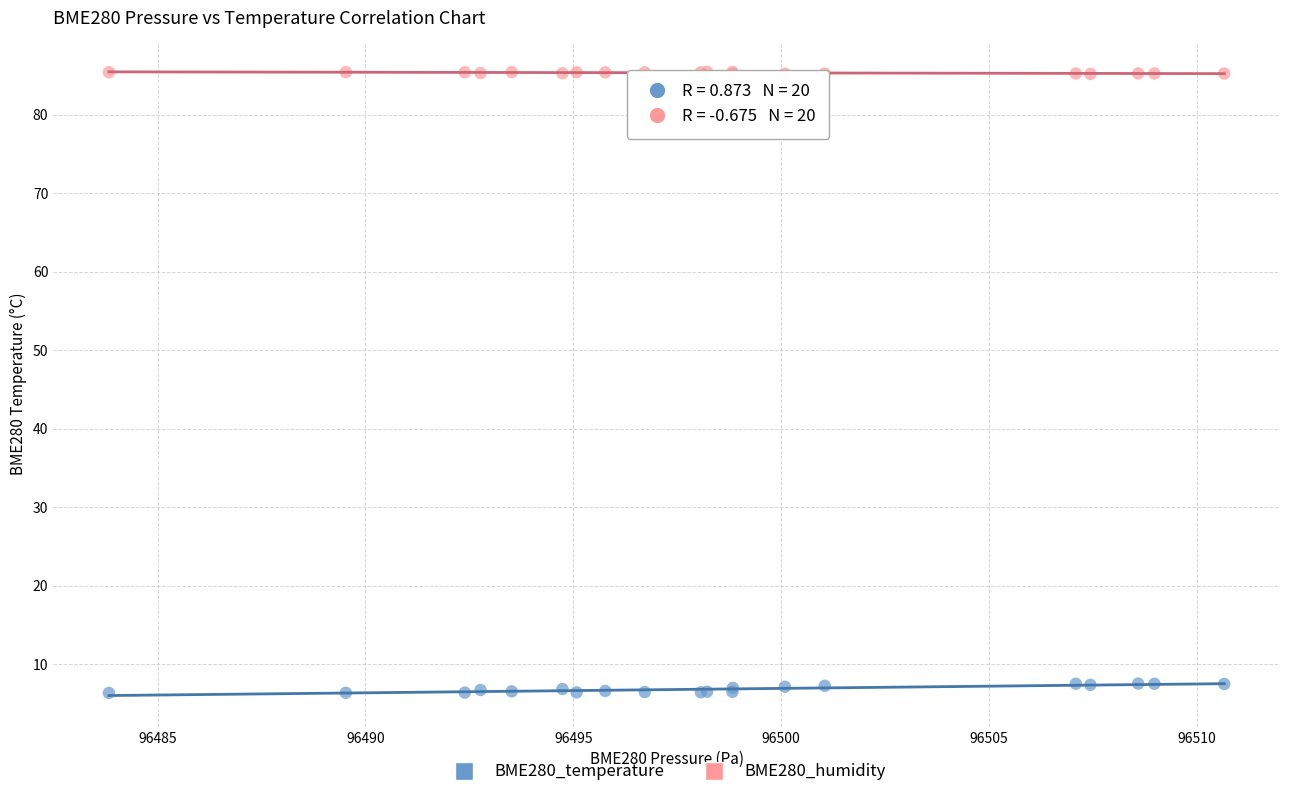

What is the X range (max minus min) for the scatter plot?

26.8